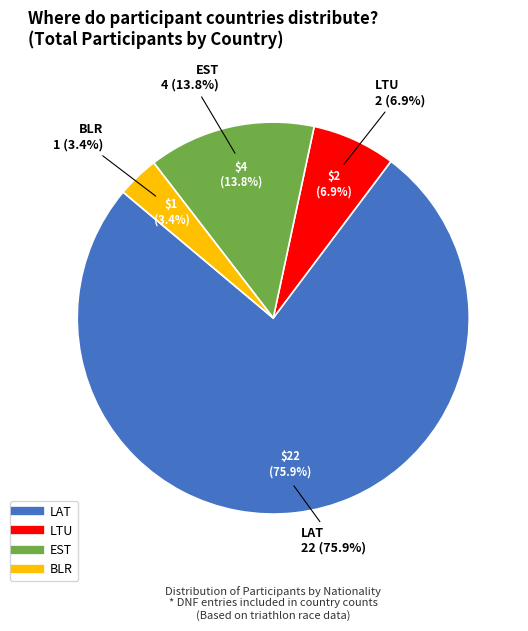

Between LTU and BLR, which is larger?

LTU